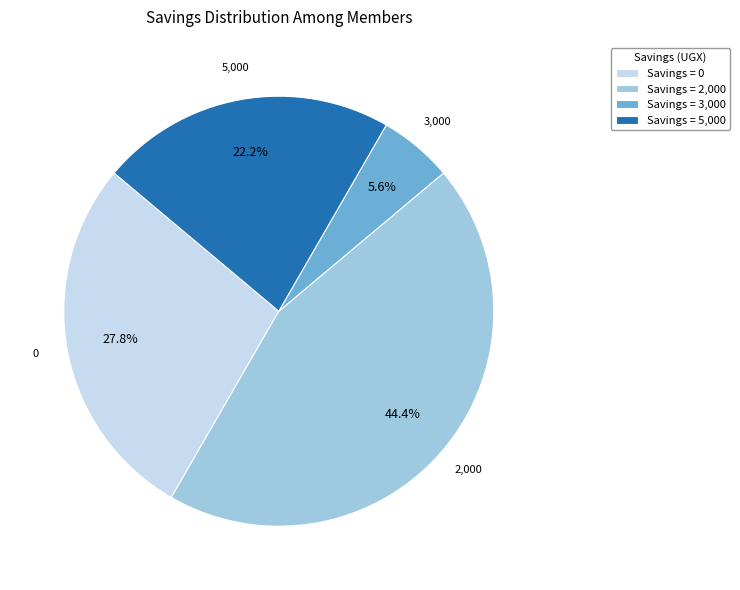

What is the ratio of the value at Savings = 2,000 to the value at Savings = 5,000?

2.0